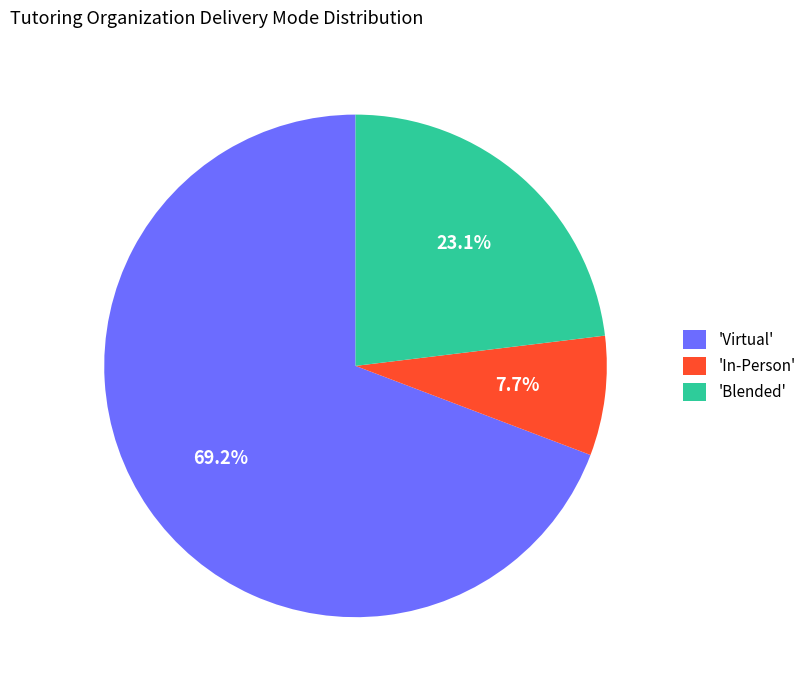

Which has a higher value, 'In-Person' or 'Virtual'?

'Virtual'